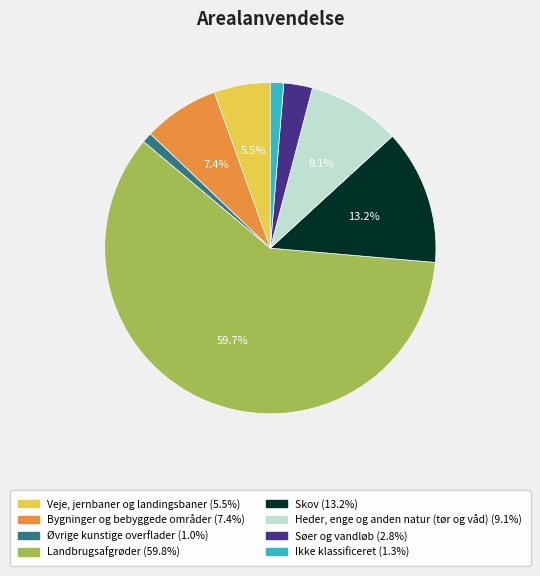

To the nearest percent, what percentage of the pie is Skov?

13%